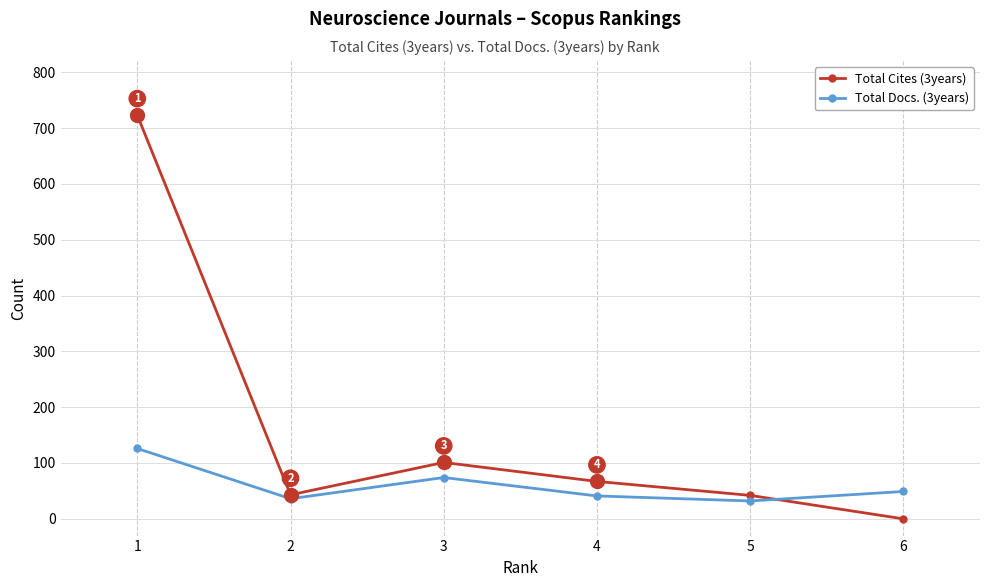

Rank the series by their maximum value, from highest to lowest.

Total Cites (3years), Total Docs. (3years)